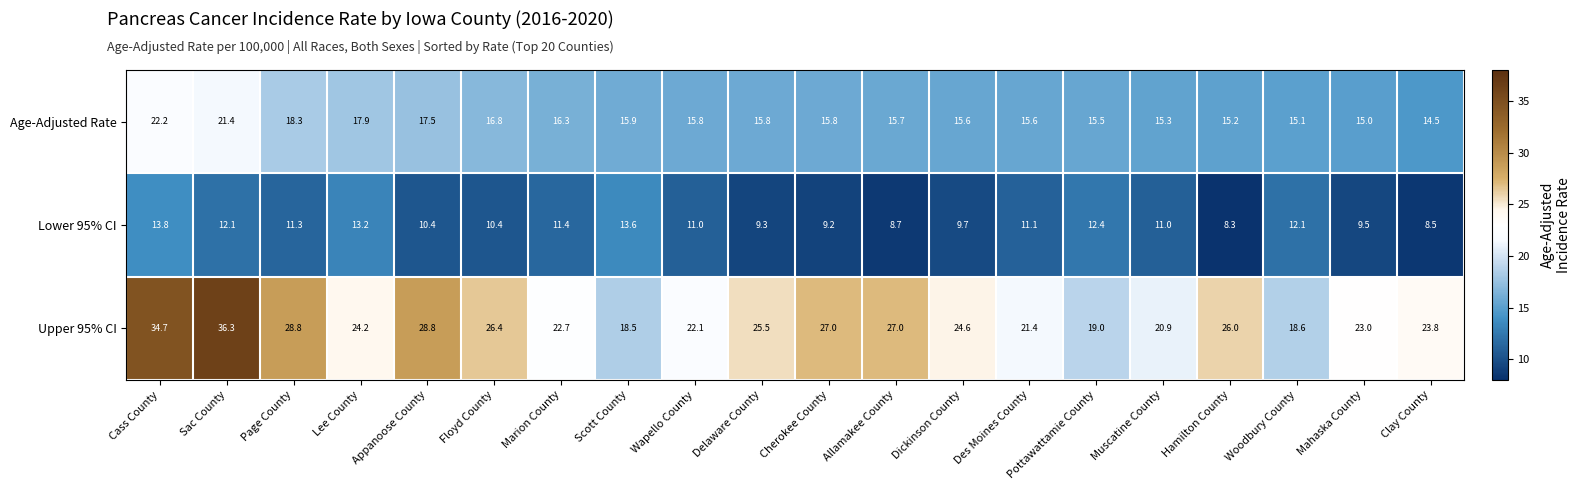

The value of Upper 95% CI at Dickinson County is 43.2. True or false?

False